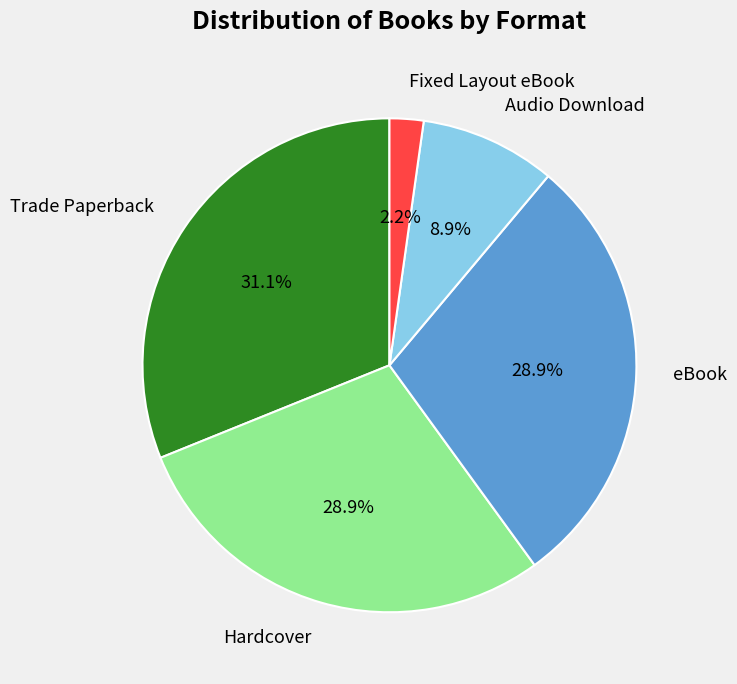

Which slice is the largest?

Trade Paperback